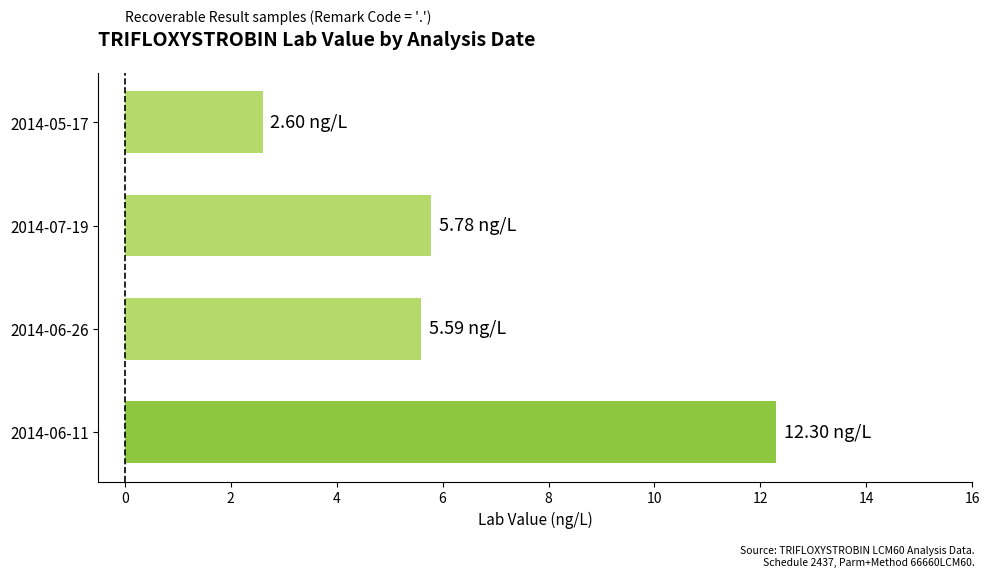

What is the sum of the values at 2014-06-11 and 2014-05-17?

14.9